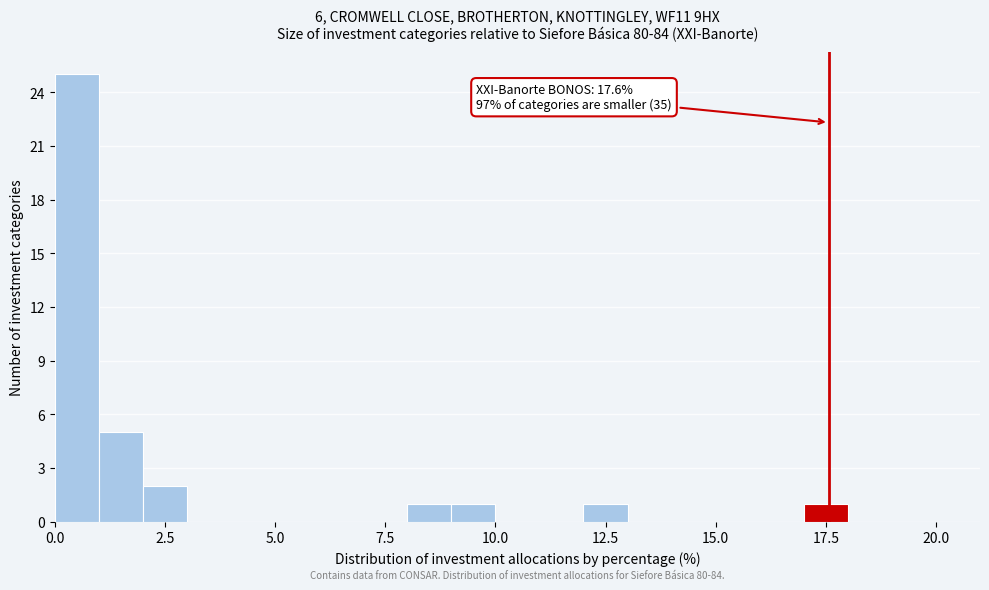

Read against the x-axis, roughly where is the centre of the tallest bar?

0.5